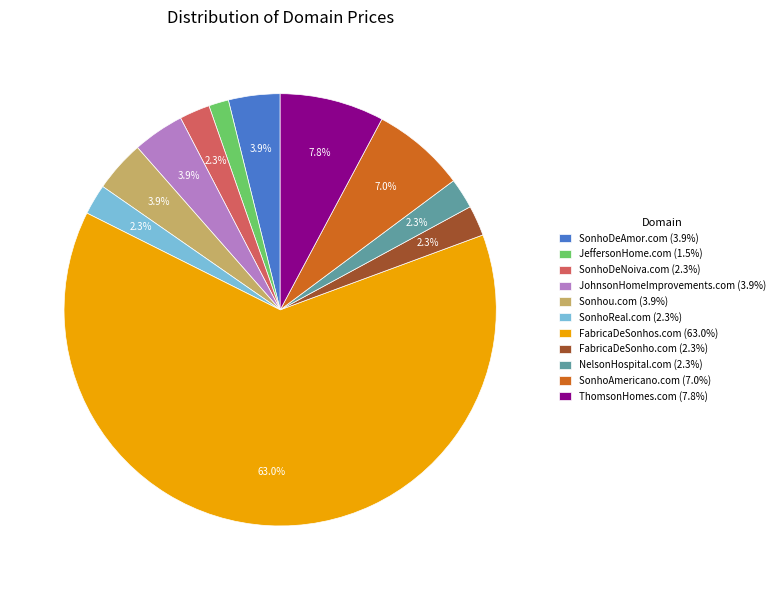

What is the smallest slice in the pie chart?

JeffersonHome.com